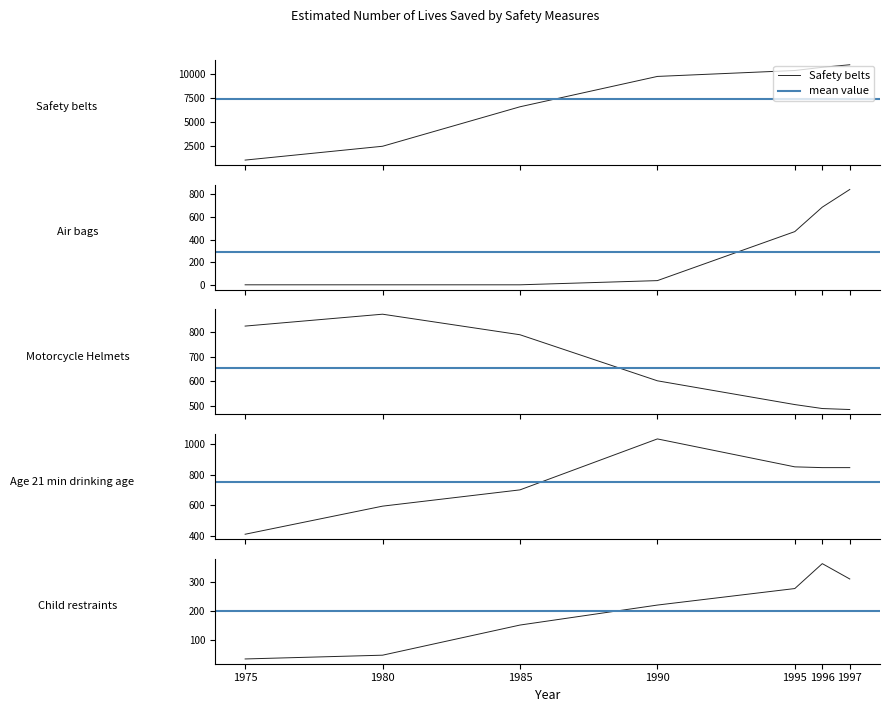

What is the sum of all Safety belts values?

51977